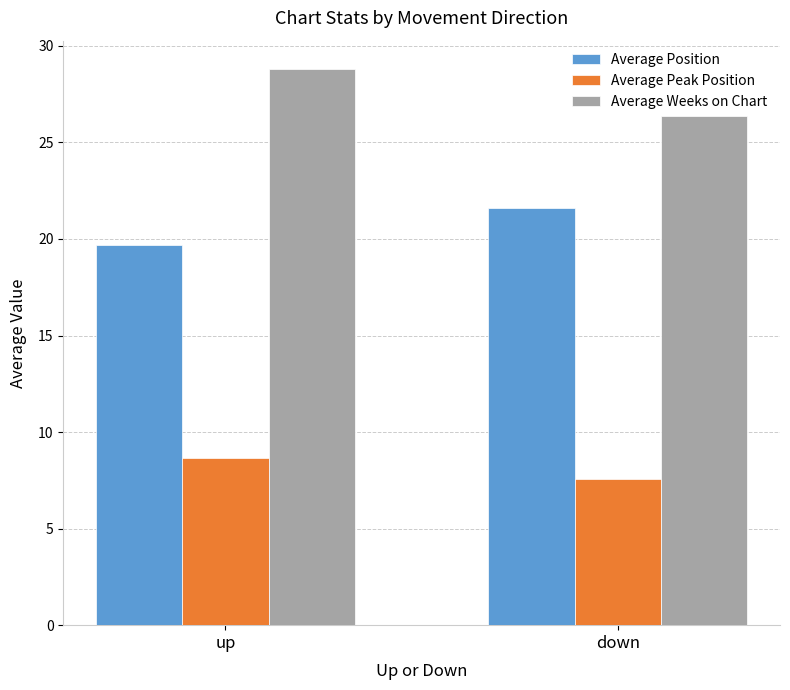

Is it true that Average Weeks on Chart equals 26.4 at down?

True